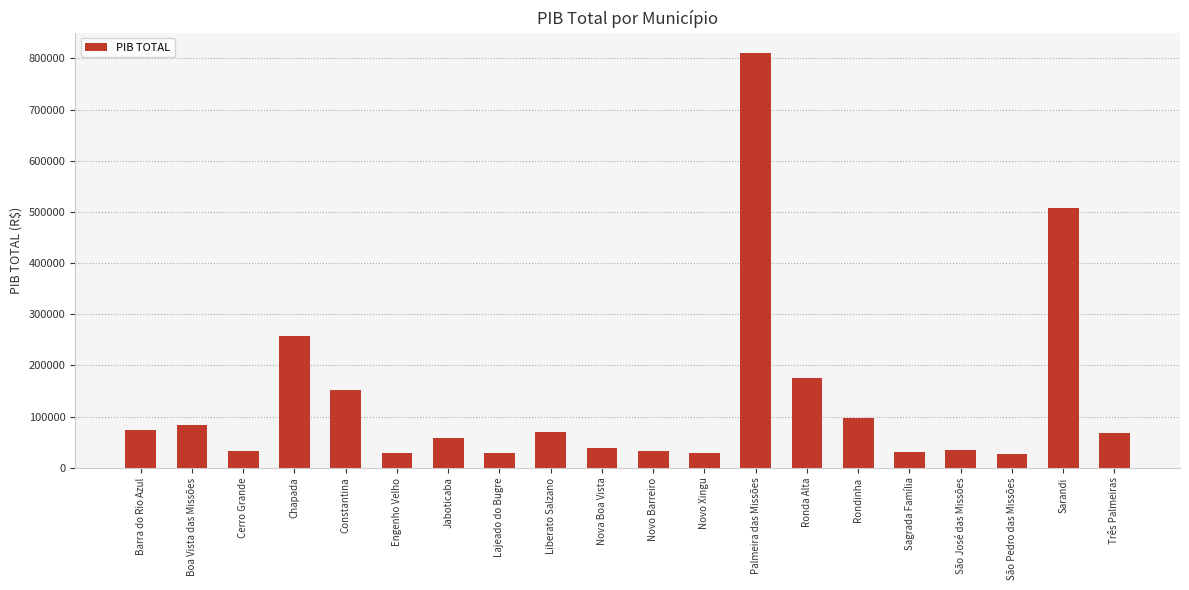

How many values are below 68763?

10